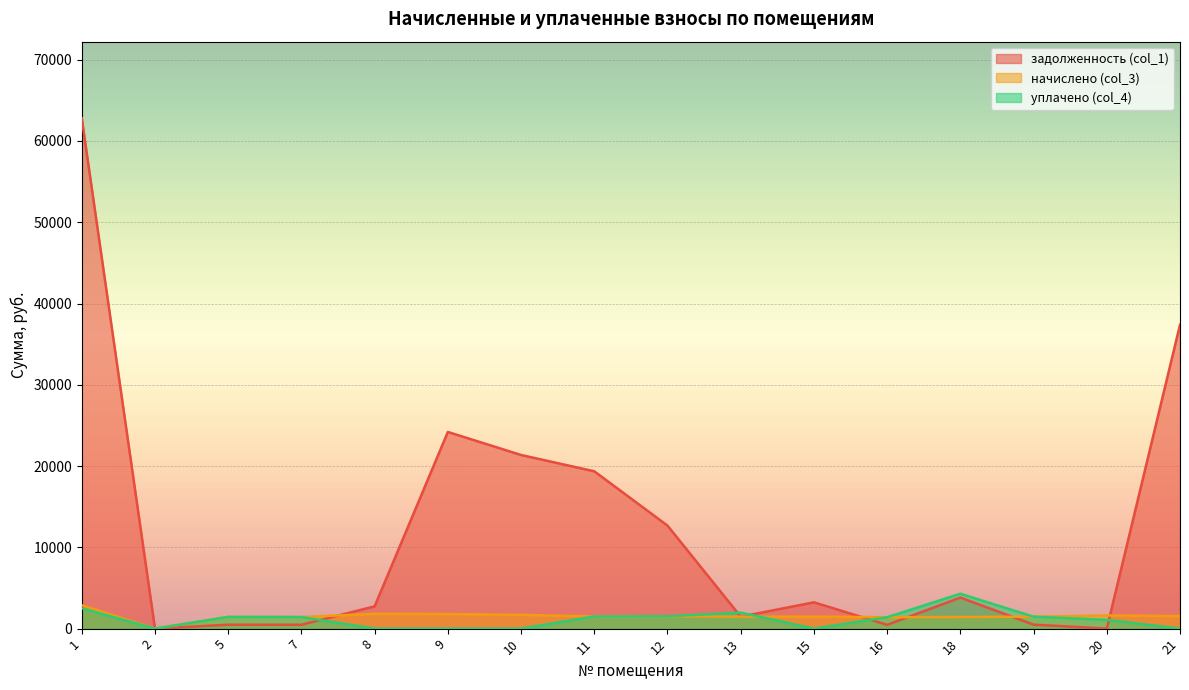

What is the difference between the начислено (col_3) values at 12 and 18?

85.8